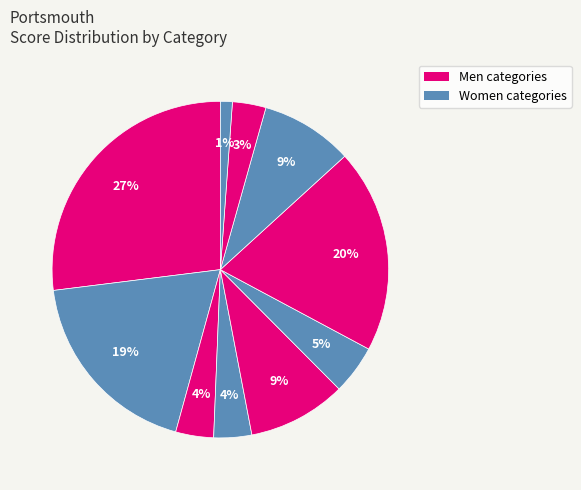

Count the number of slices in the pie.

10